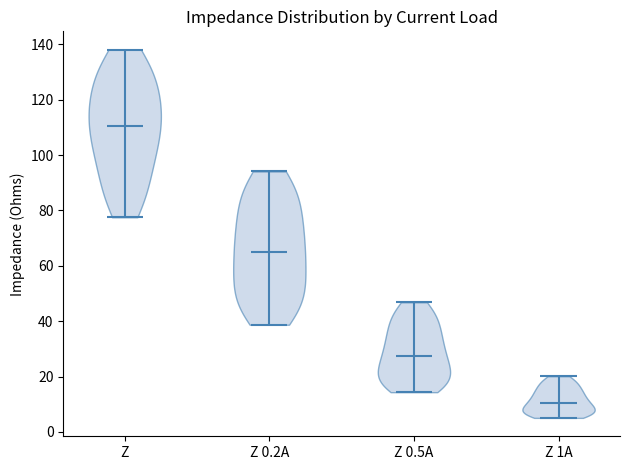

Reading left to right, read every violin against the y-axis: where its median line is, and the lowest and highest points it reaches. The values are not printed on the chart, so give them approximately, as read against the axis.

Z: median line 110, lowest point 78, highest point 138
Z 0.2A: median line 64, lowest point 38, highest point 94
Z 0.5A: median line 28, lowest point 14, highest point 46
Z 1A: median line 10, lowest point 6, highest point 20